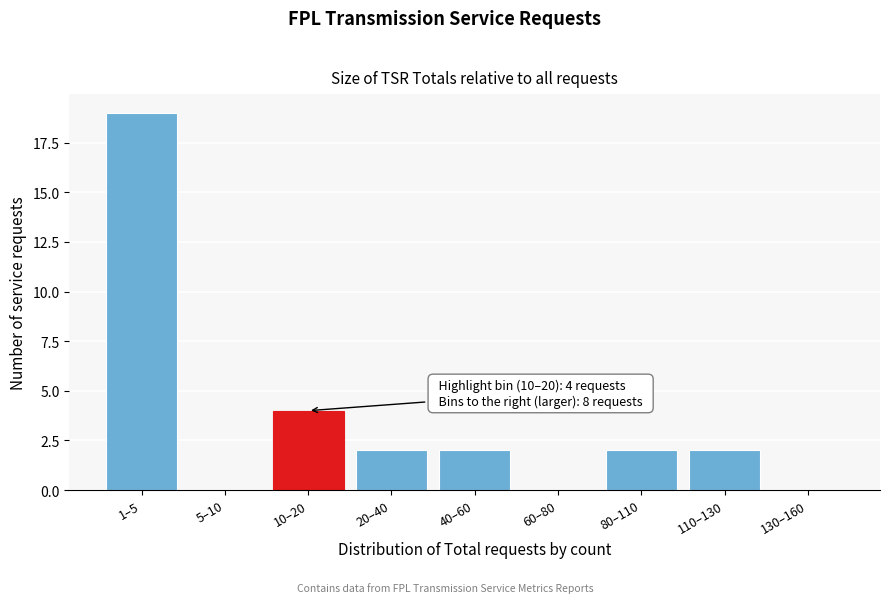

Reading left to right, transcribe all the data shown in this chart.

1–5=19	5–10=0	10–20=4	20–40=2	40–60=2	60–80=0	80–110=2	110–130=2	130–160=0